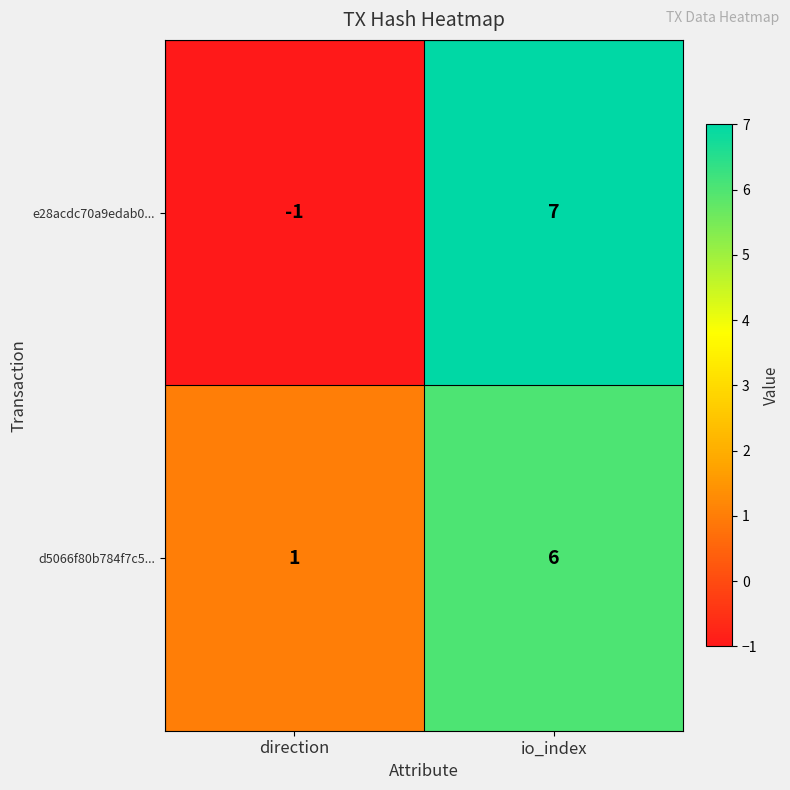

How many series are shown in this chart?

2